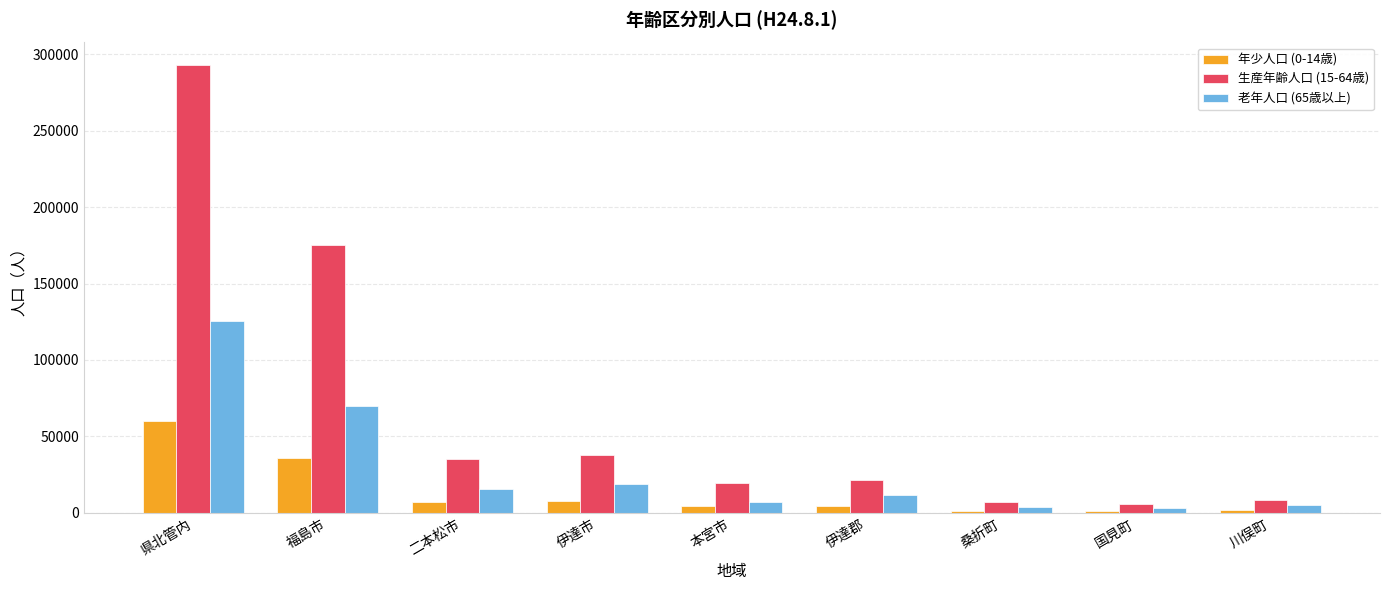

What is the difference between the 生産年齢人口 (15-64歳) values at 伊達市 and 本宮市?

18408